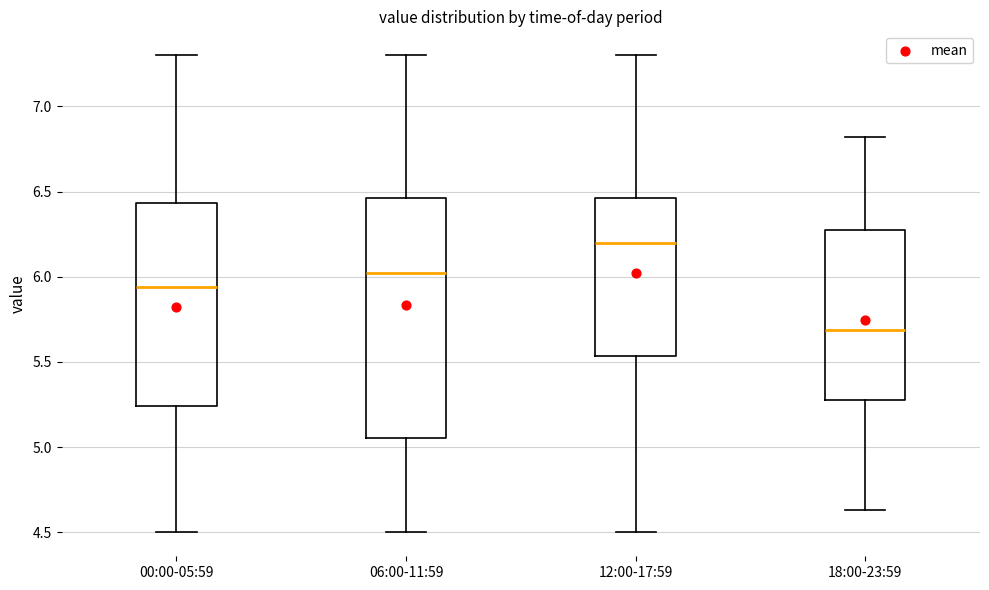

Reading left to right, read every box against the y-axis: the position of its median line, the range the box covers, and the ends of its whiskers. The values are not printed on the chart, so give them approximately, as read against the axis.

00:00-05:59: median 5.95, box 5.25 to 6.45, whiskers 4.50 to 7.30
06:00-11:59: median 6.05, box 5.05 to 6.45, whiskers 4.50 to 7.30
12:00-17:59: median 6.20, box 5.55 to 6.45, whiskers 4.50 to 7.30
18:00-23:59: median 5.70, box 5.30 to 6.25, whiskers 4.65 to 6.80